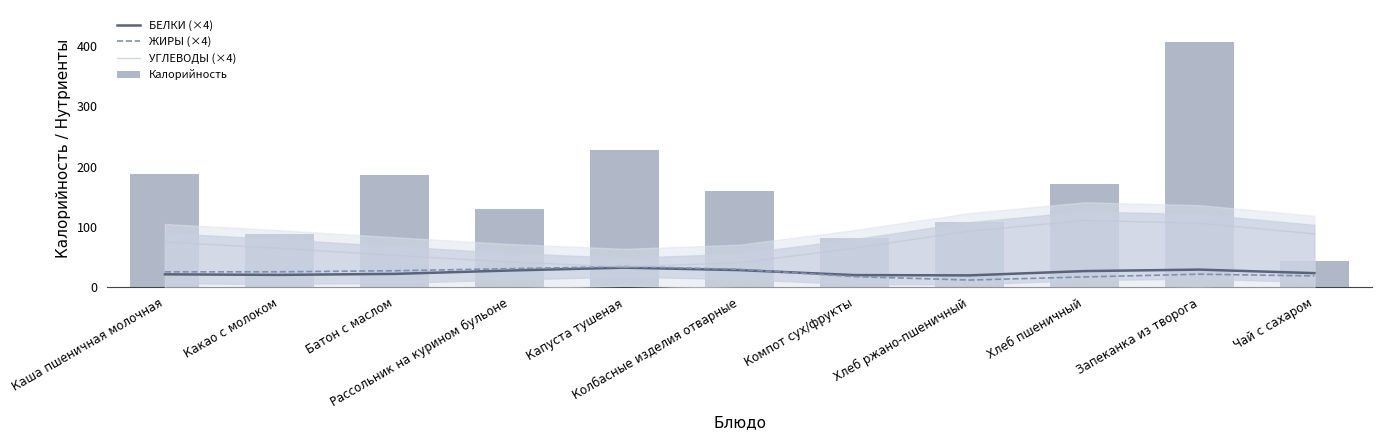

How many distinct data groups are displayed?

4